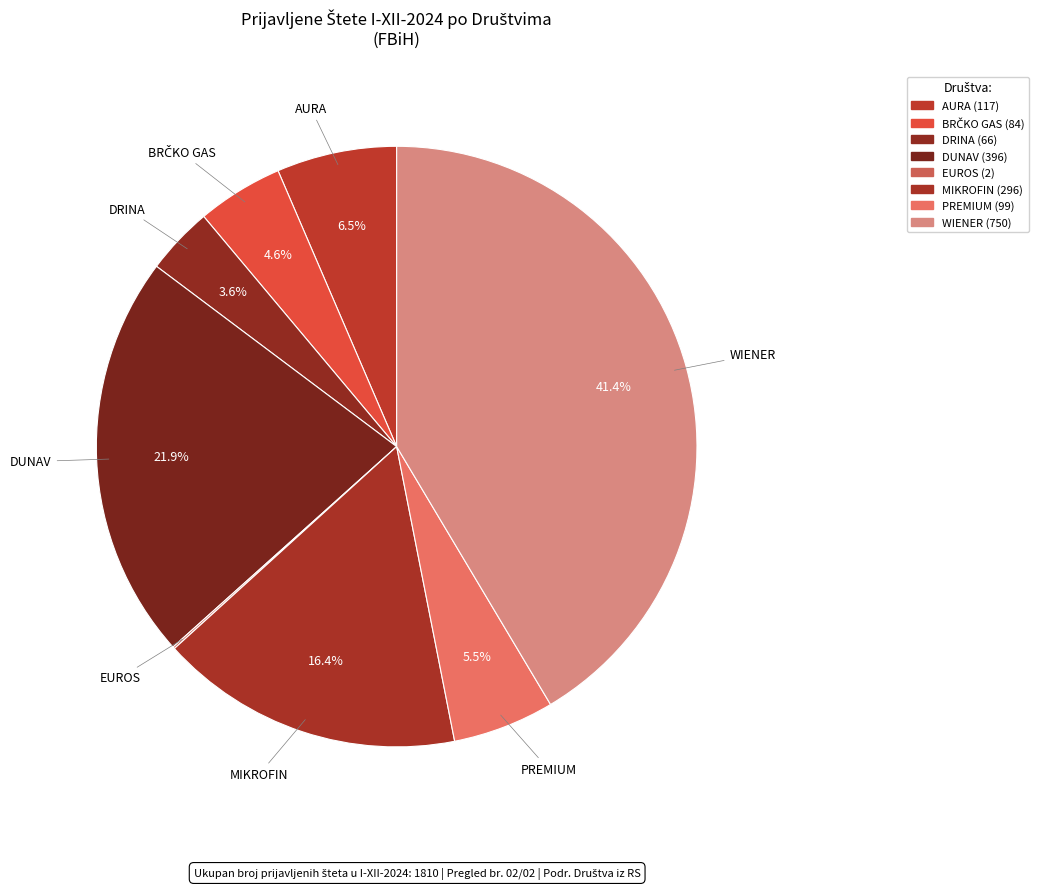

Which has a higher value, MIKROFIN or PREMIUM?

MIKROFIN